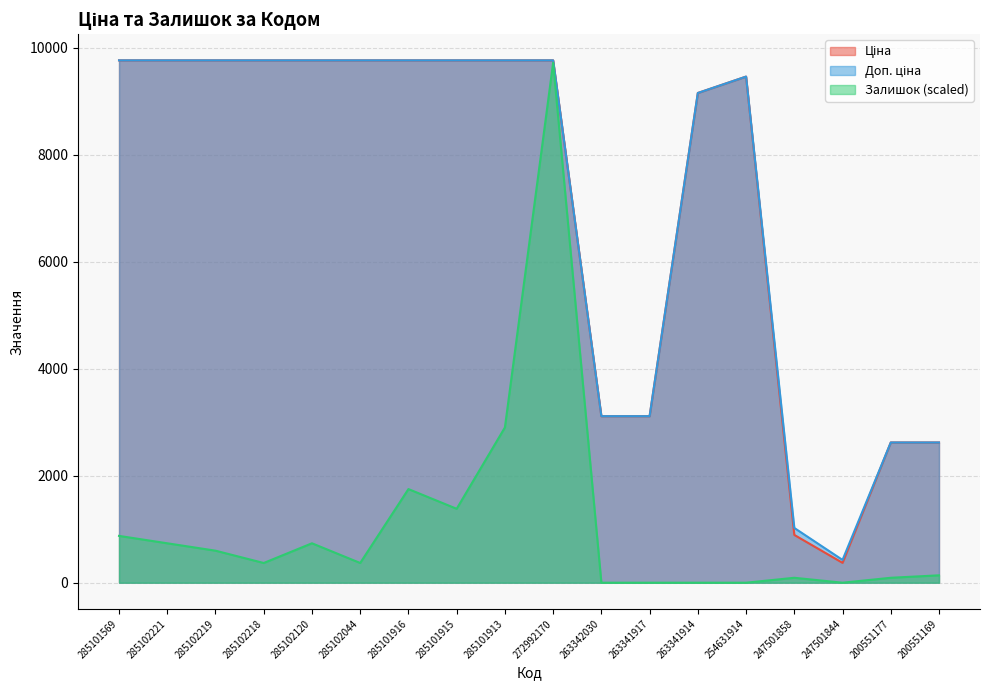

Does the chart display data point markers on the line(s)?

No